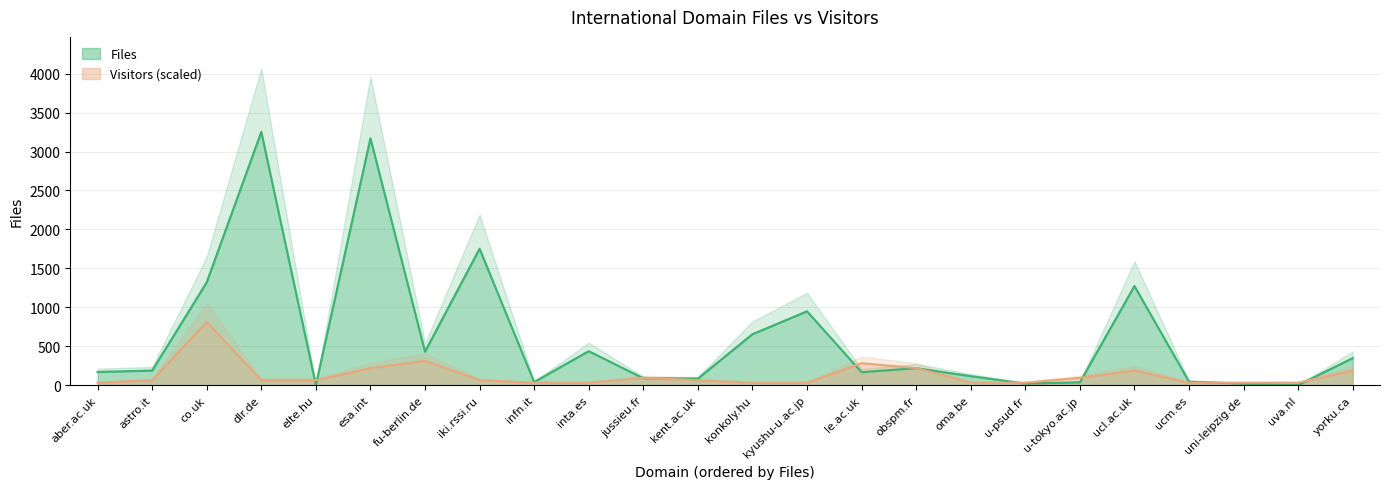

What is the difference between the Visitors values at iki.rssi.ru and infn.it?

31.3